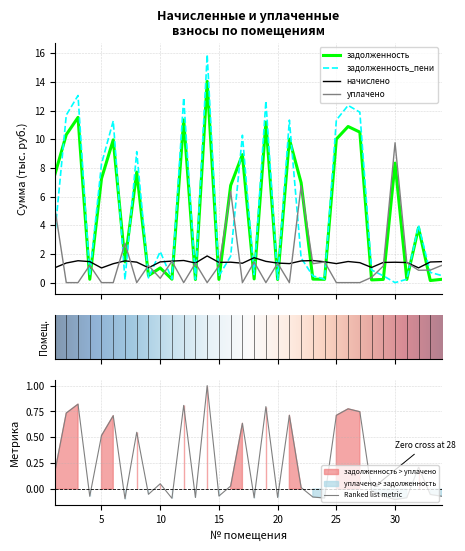

List the labels in order of задолженность value, largest first.

14, 3, 12, 19, 26, 27, 2, 21, 25, 6, 17, 30, 8, 1, 5, 22, 16, 32, 7, 10, 9, 18, 23, 11, 4, 34, 24, 15, 29, 31, 13, 20, 28, 33